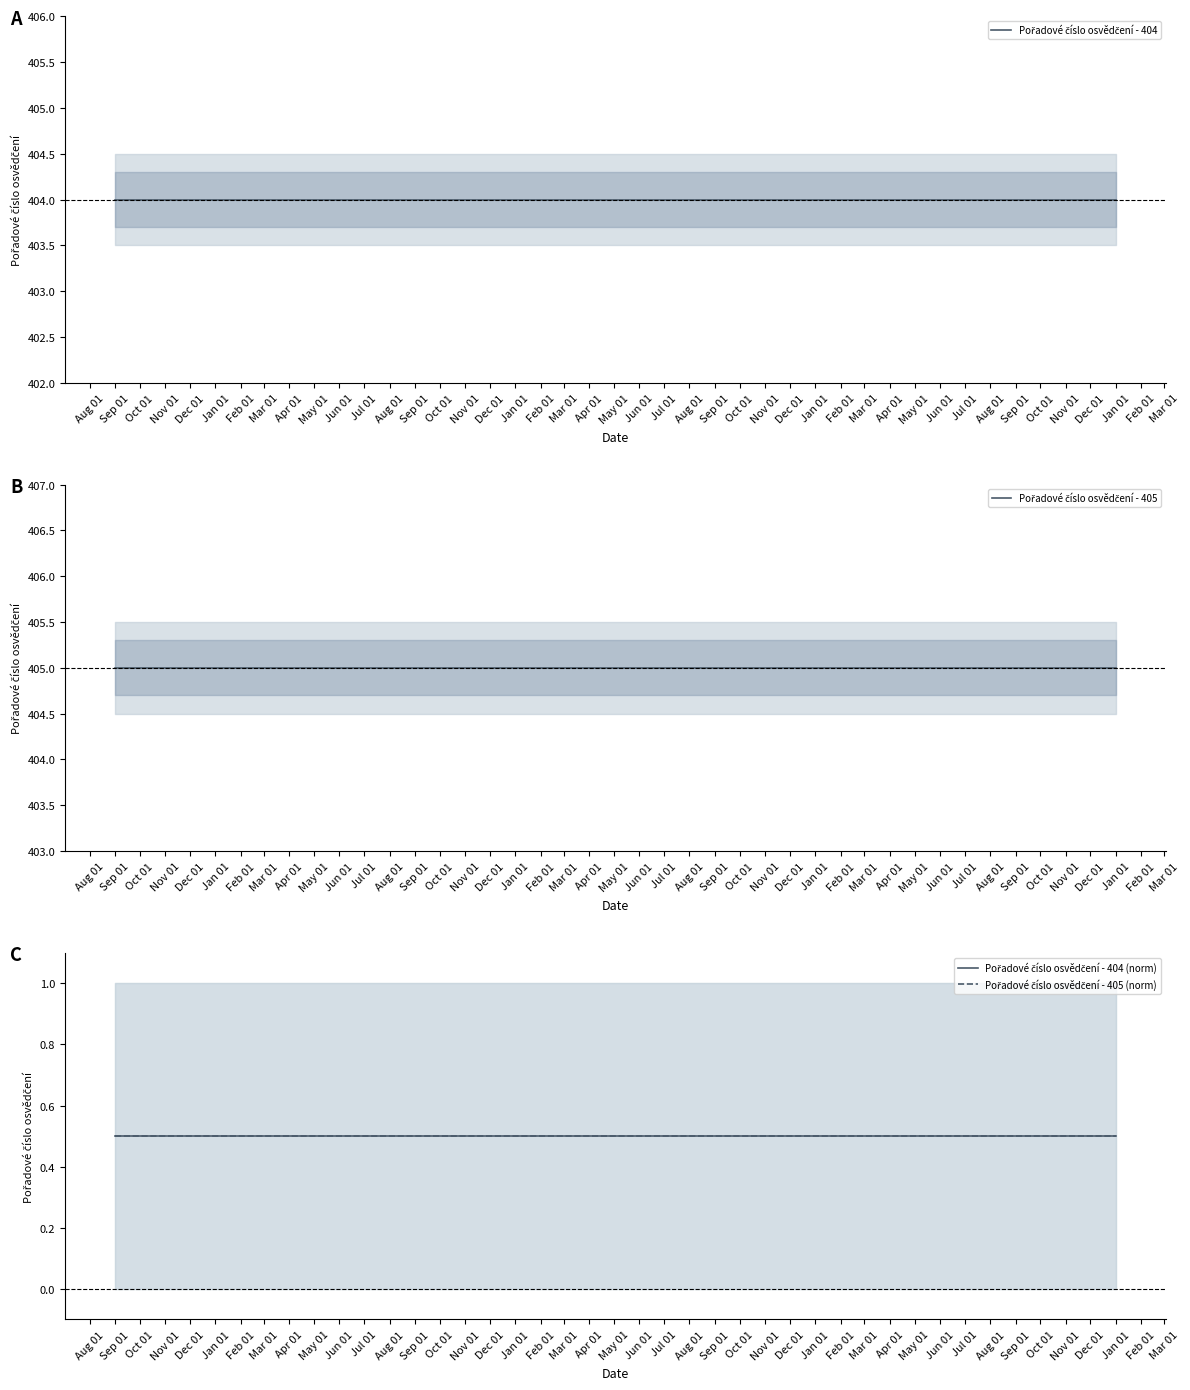

What is the value of the Pořadové číslo osvědčení - 404 point at the 6th from the left?

404.0